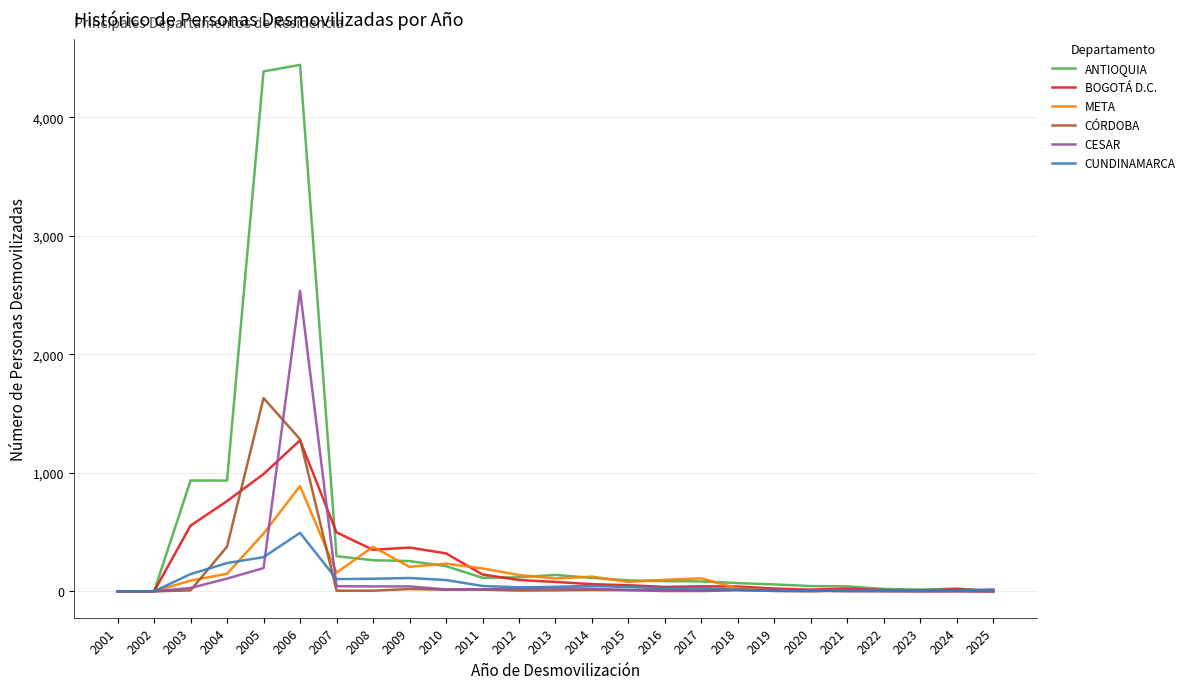

List the series in order of their peak value, highest first.

ANTIOQUIA, CESAR, CÓRDOBA, BOGOTÁ D.C., META, CUNDINAMARCA